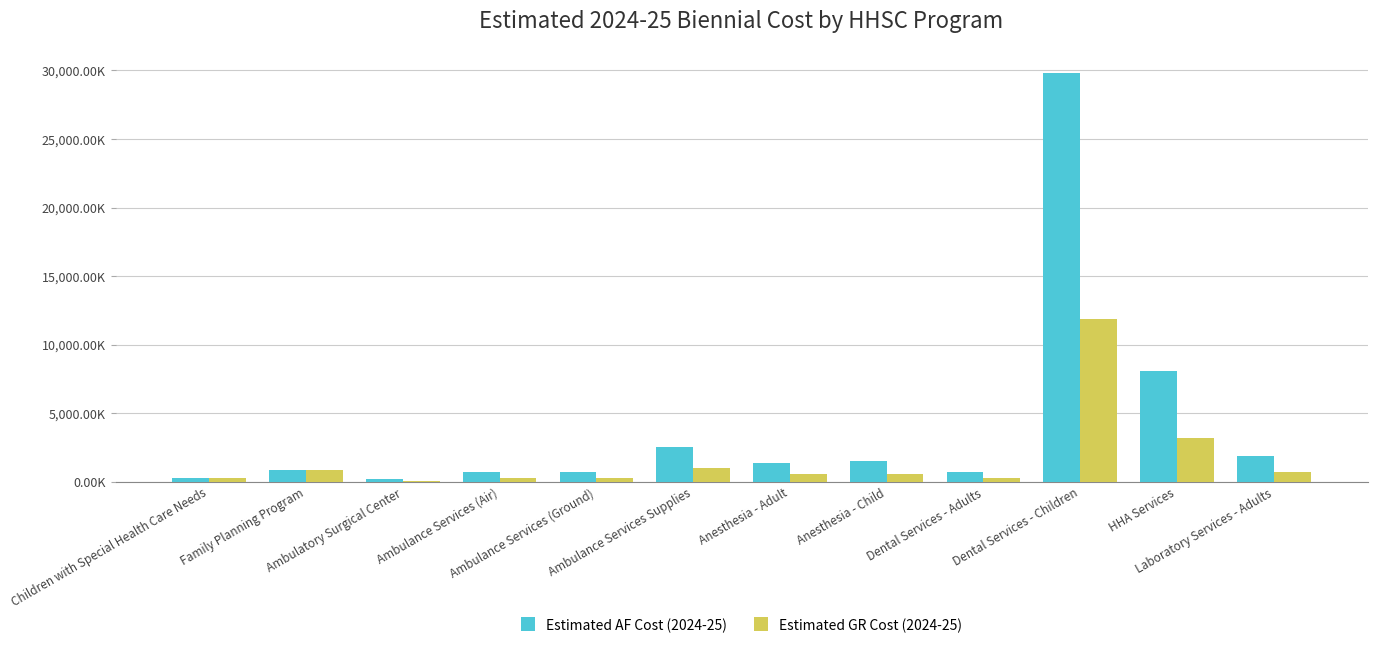

What are all the series names shown in the legend?

Estimated AF Cost (2024-25), Estimated GR Cost (2024-25)